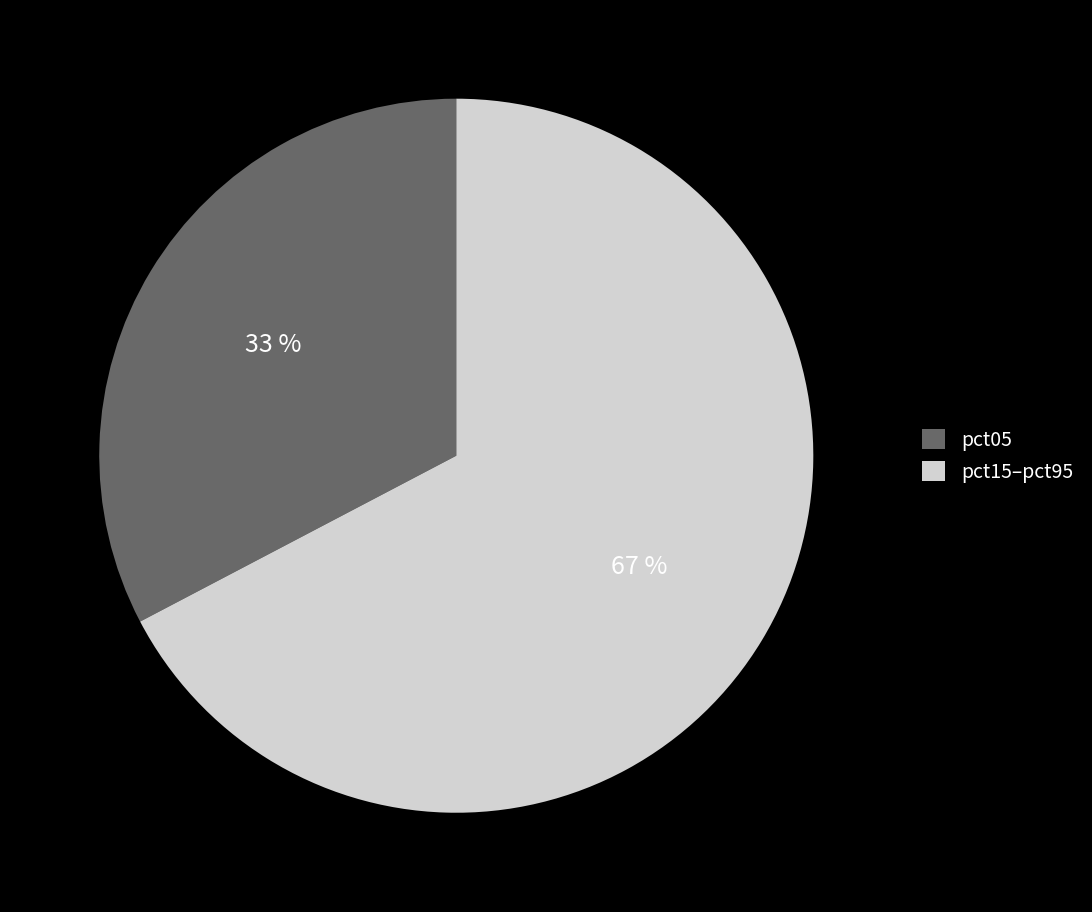

Does pct05 represent more than half of the total?

No